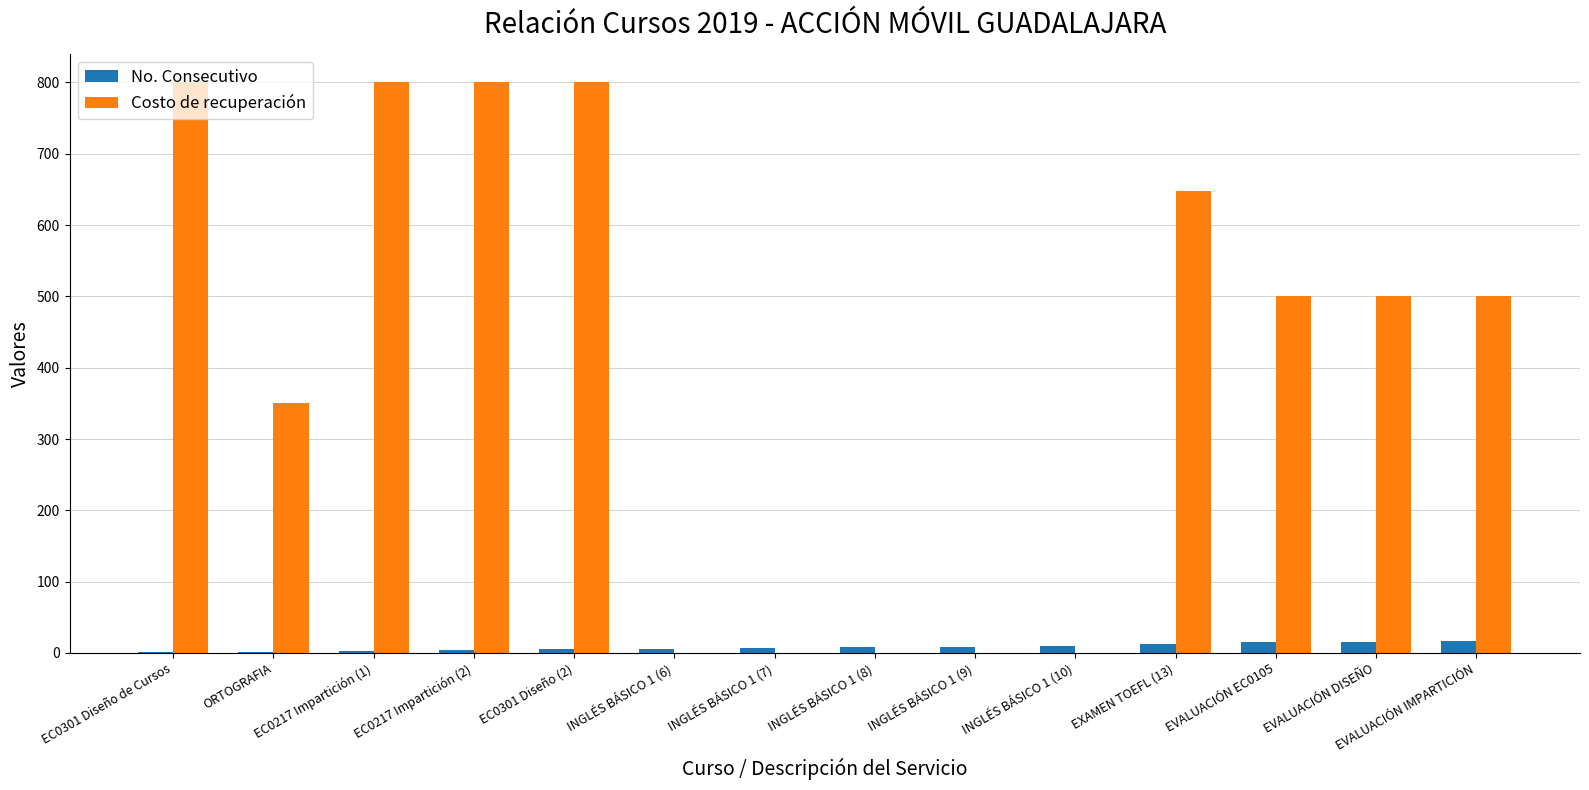

Where is Costo de recuperación nearest to the value 400?

ORTOGRAFIA